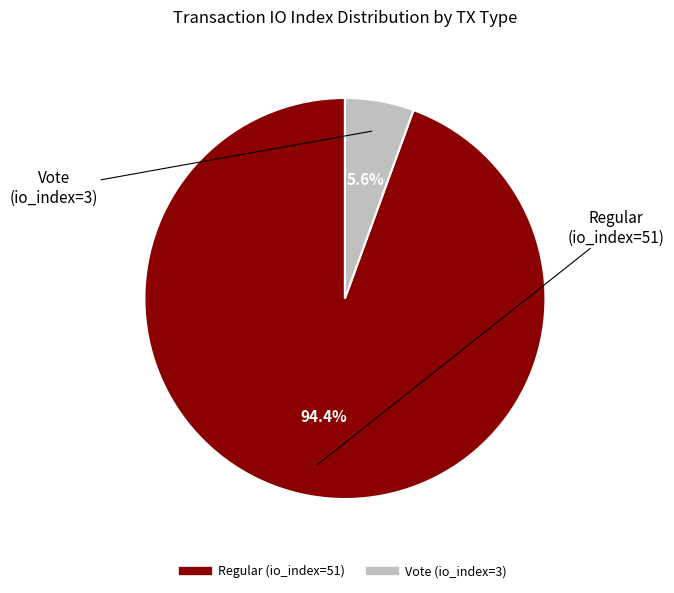

Do Vote (io_index=3) and Regular (io_index=51) together represent more than half of the pie?

Yes